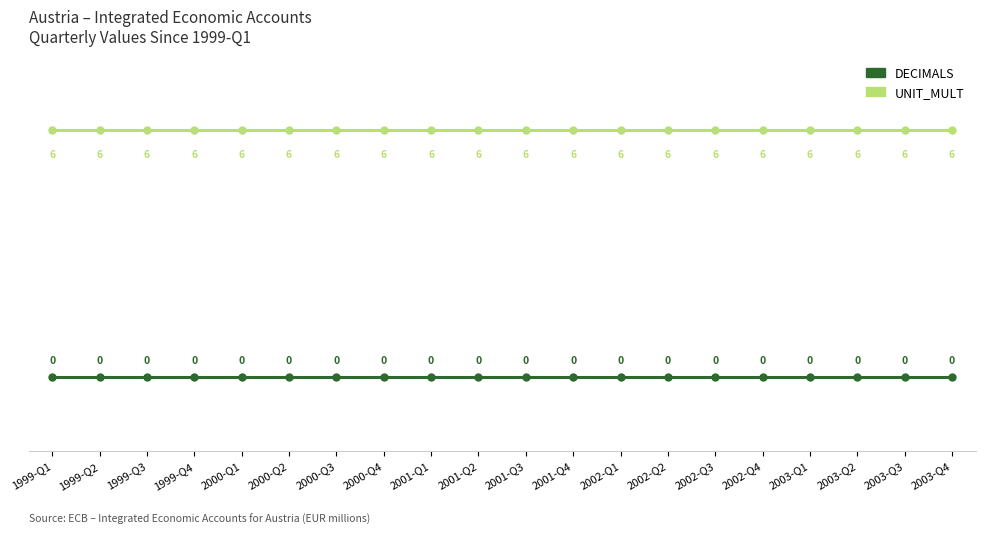

True or false: DECIMALS and UNIT_MULT intersect in this chart.

False